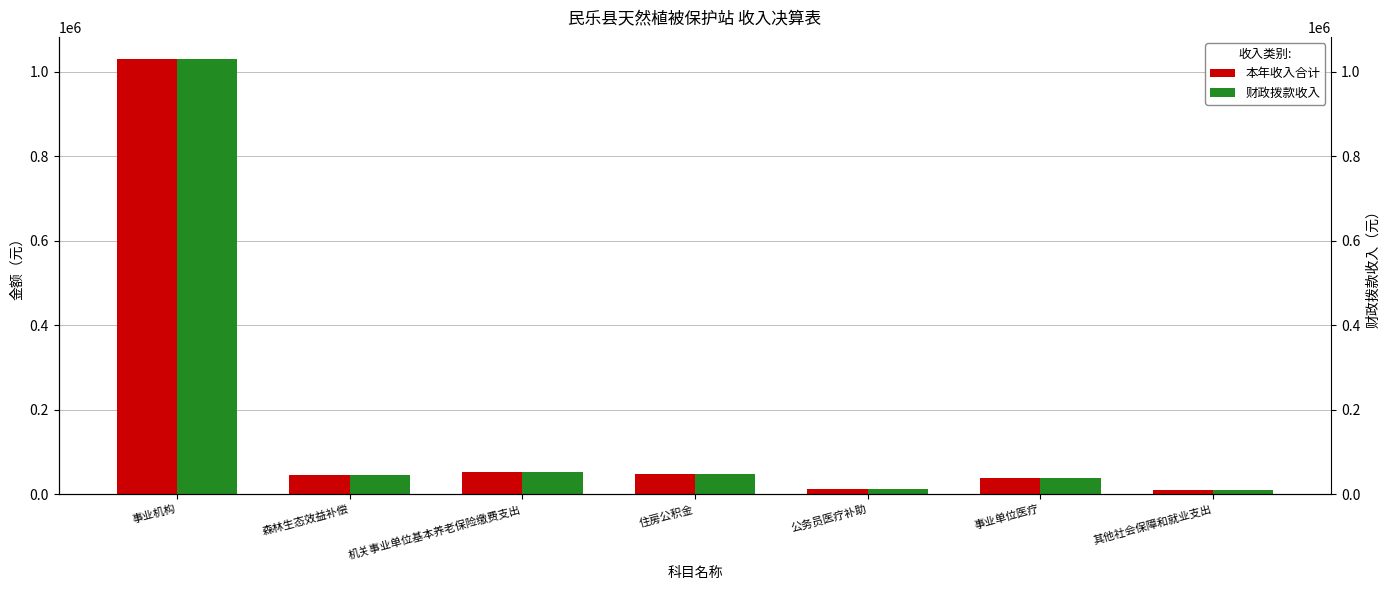

What are all the series names shown in the legend?

本年收入合计, 财政拨款收入